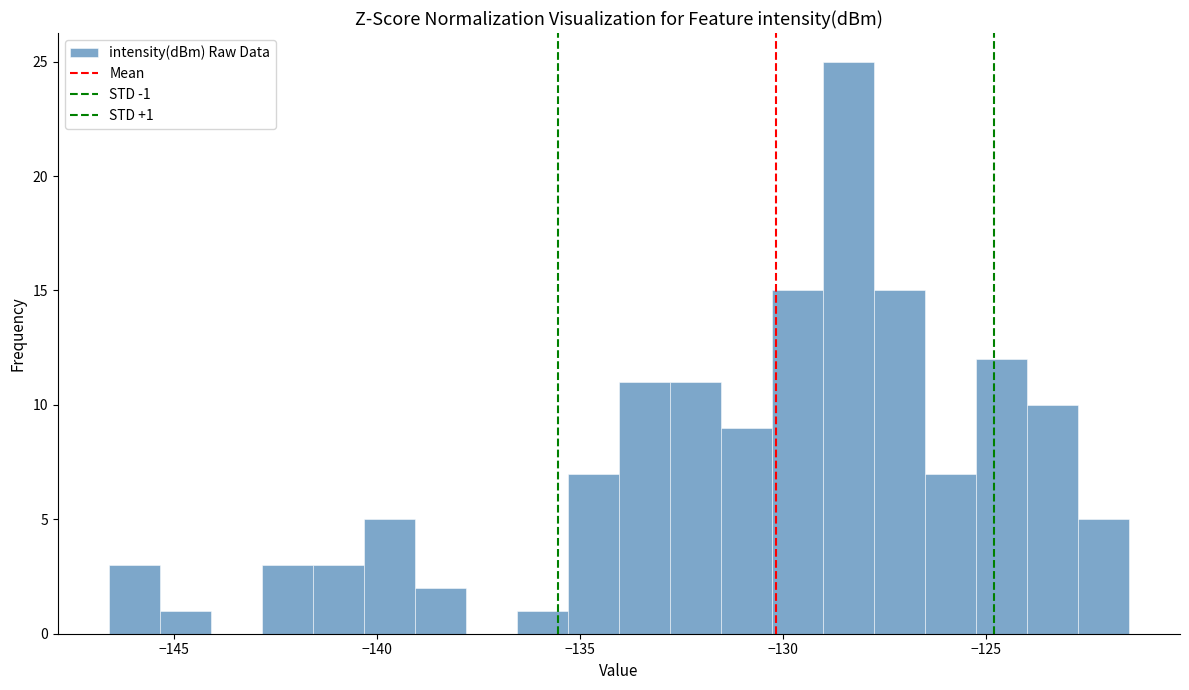

Read against the x-axis, roughly where is the centre of the tallest bar?

-128.5